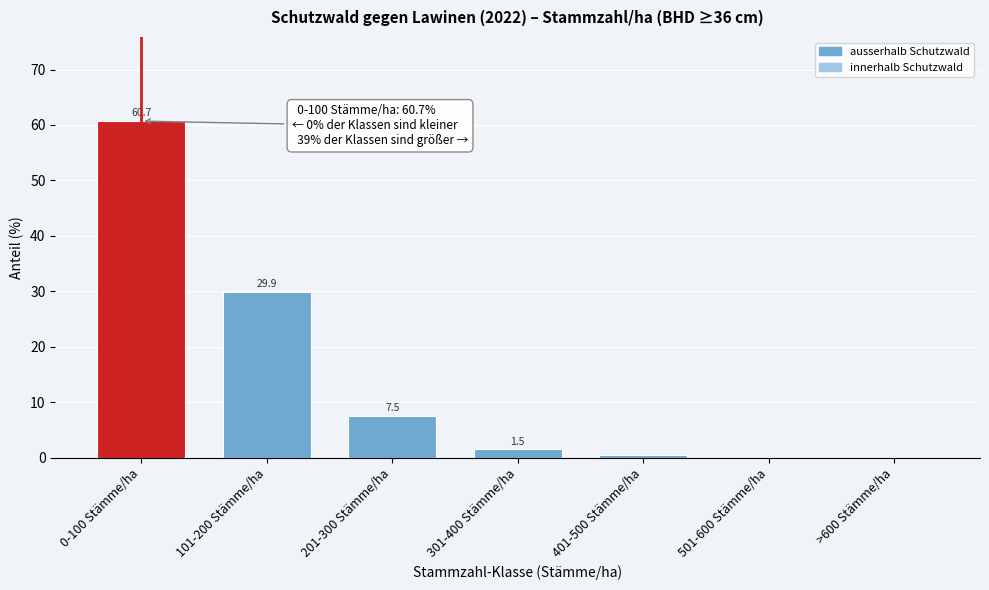

Reading left to right, transcribe all the data shown in this chart.

0-100 Stämme/ha=60.7	101-200 Stämme/ha=29.9	201-300 Stämme/ha=7.5	301-400 Stämme/ha=1.5	401-500 Stämme/ha=0.4	501-600 Stämme/ha=0.0	>600 Stämme/ha=0.0